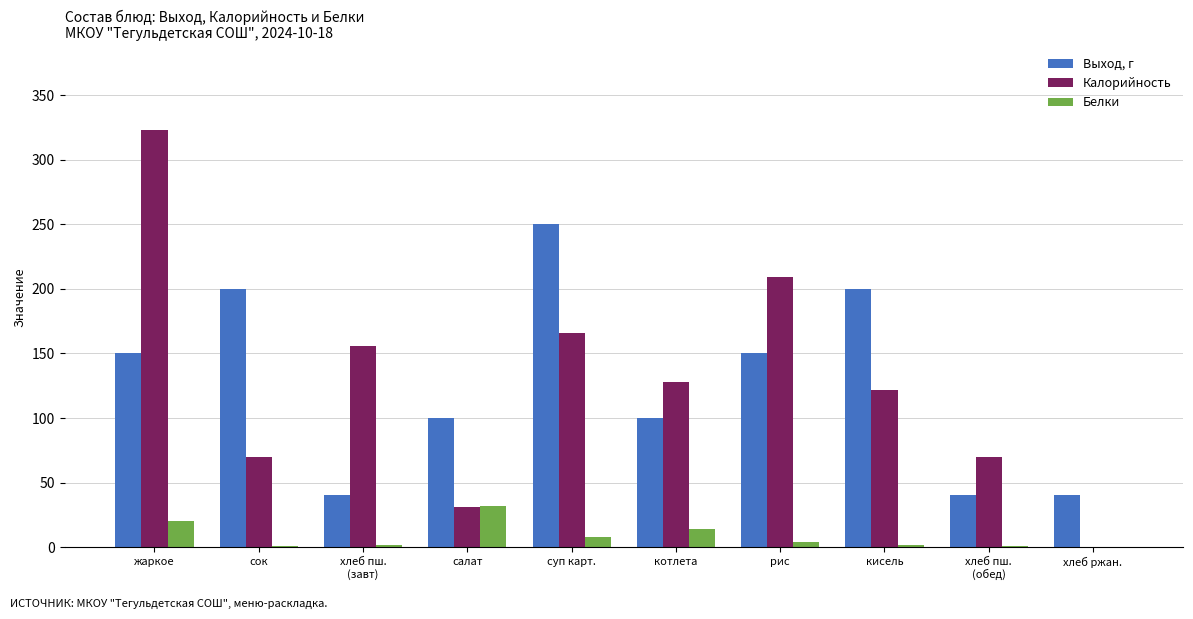

What is the sum of all Белки values?

84